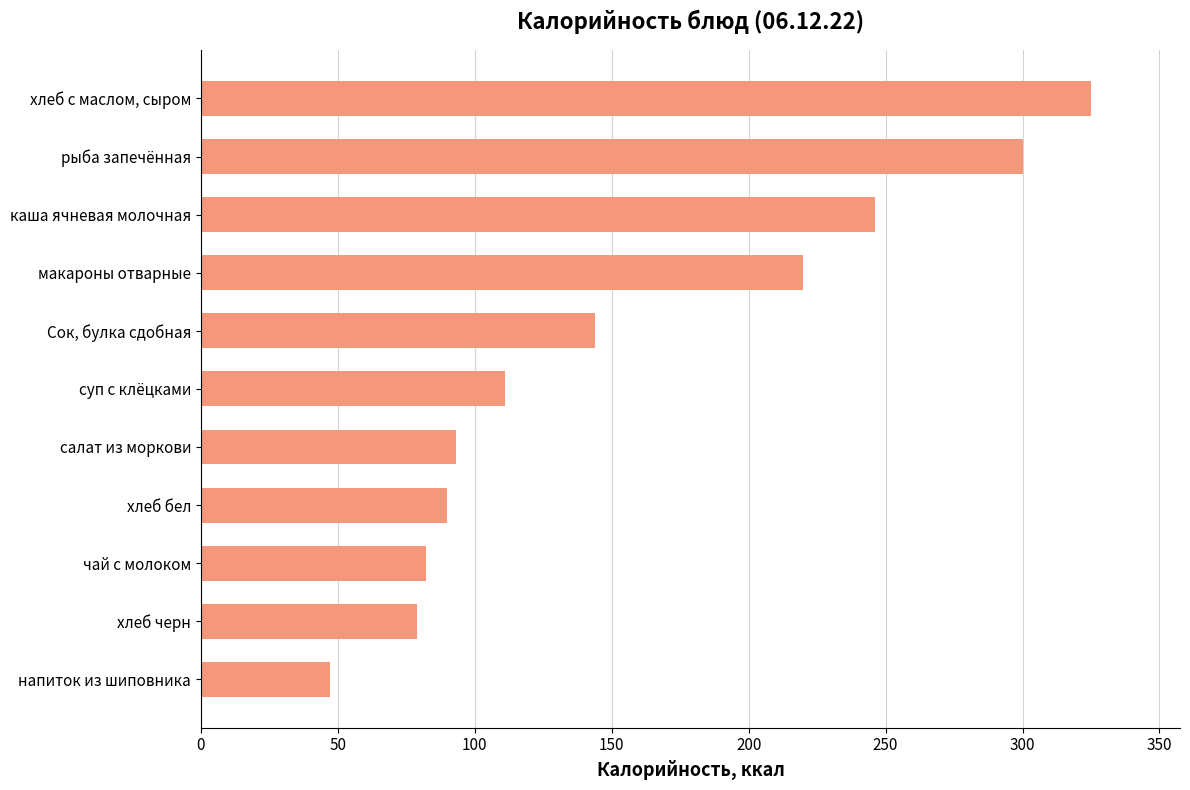

What is the difference between the maximum and second lowest values?

246